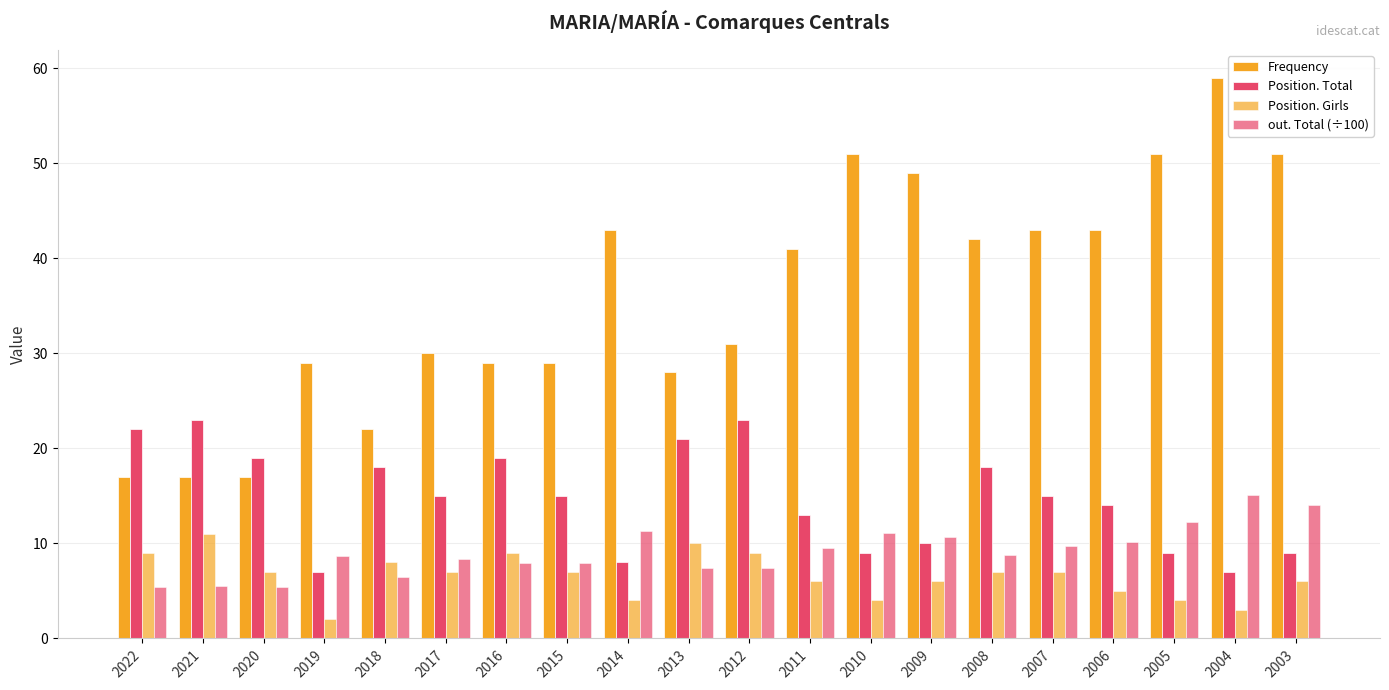

What is the maximum value shown in the chart?

59.0